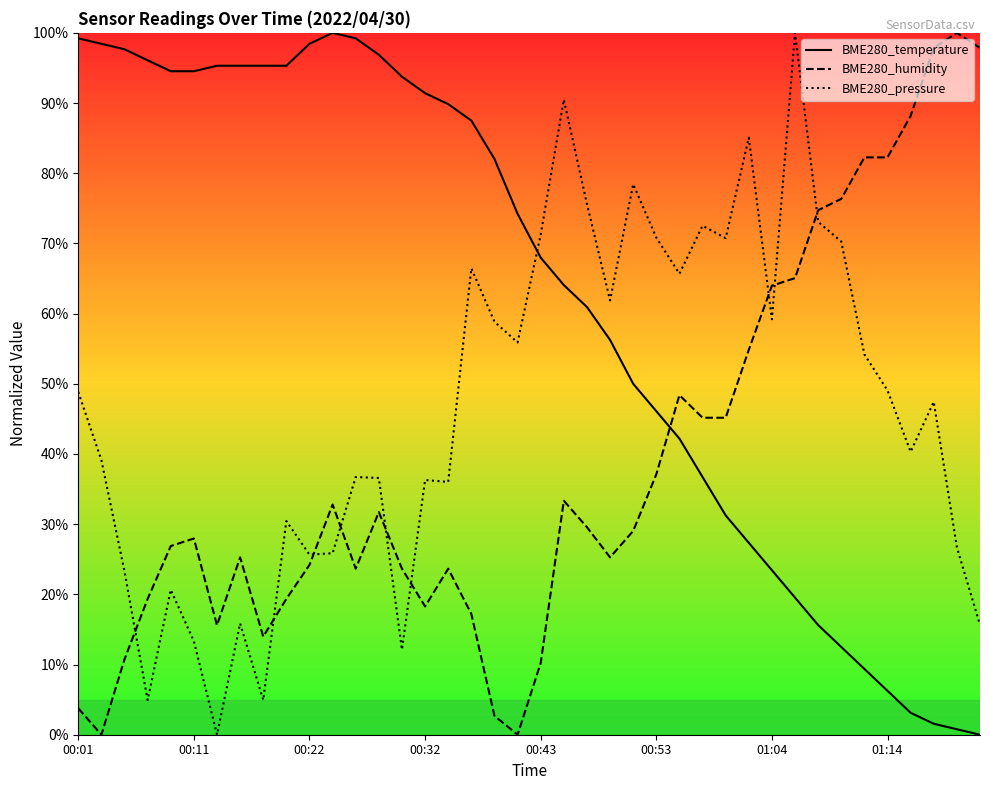

In BME280_pressure, how many points are higher than both neighbors (excluding endpoints)?

12